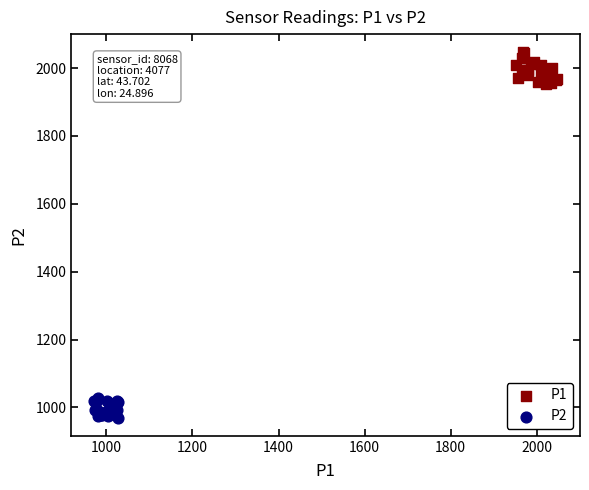

Which series reaches the maximum Y coordinate?

P1